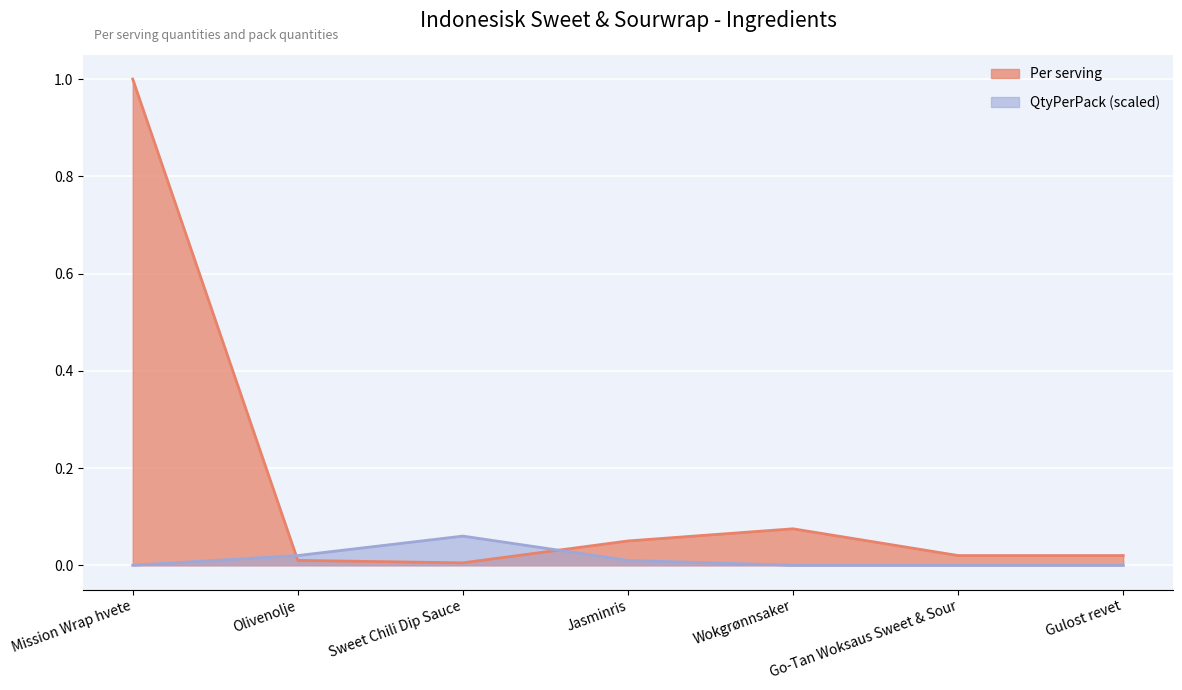

The QtyPerPack series shows 0.1 at Sweet Chili Dip Sauce. True or false?

True